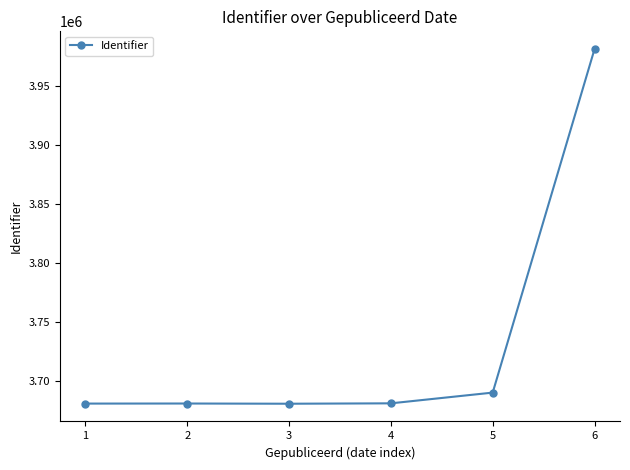

What is the ratio of the value at 1 to the value at 3?

1.0